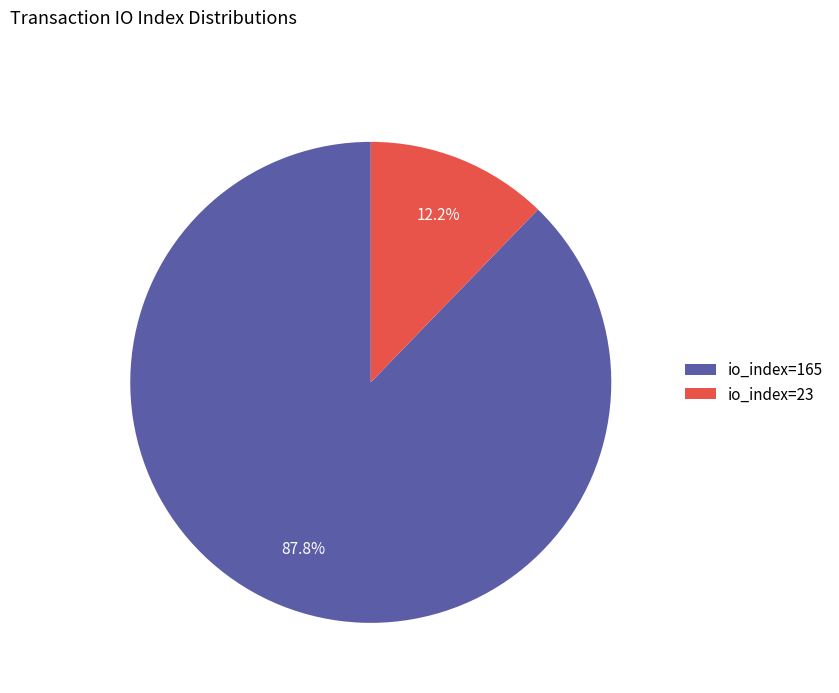

Is it true that io_index=165 is 88% of the pie?

True